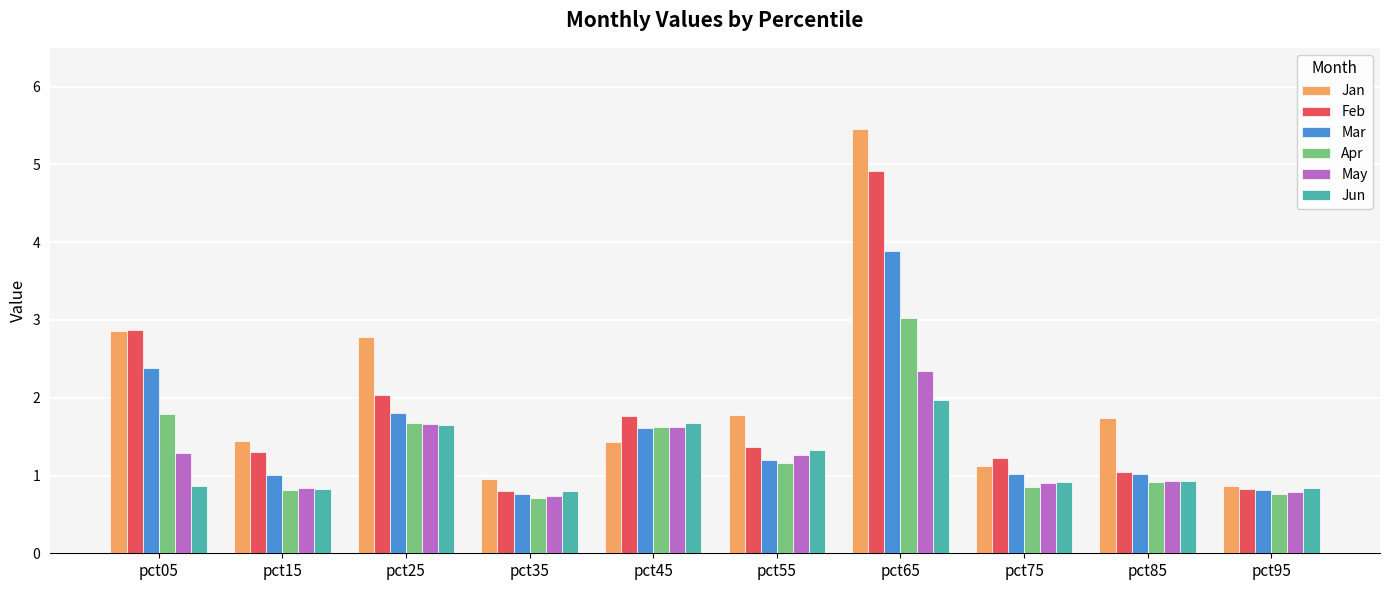

Rank the series by their maximum value, from lowest to highest.

Jun, May, Apr, Mar, Feb, Jan